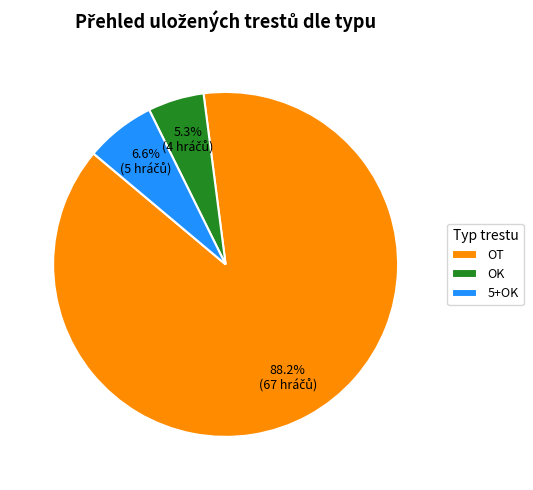

What is the ratio of the value at OK to the value at OT?

0.1